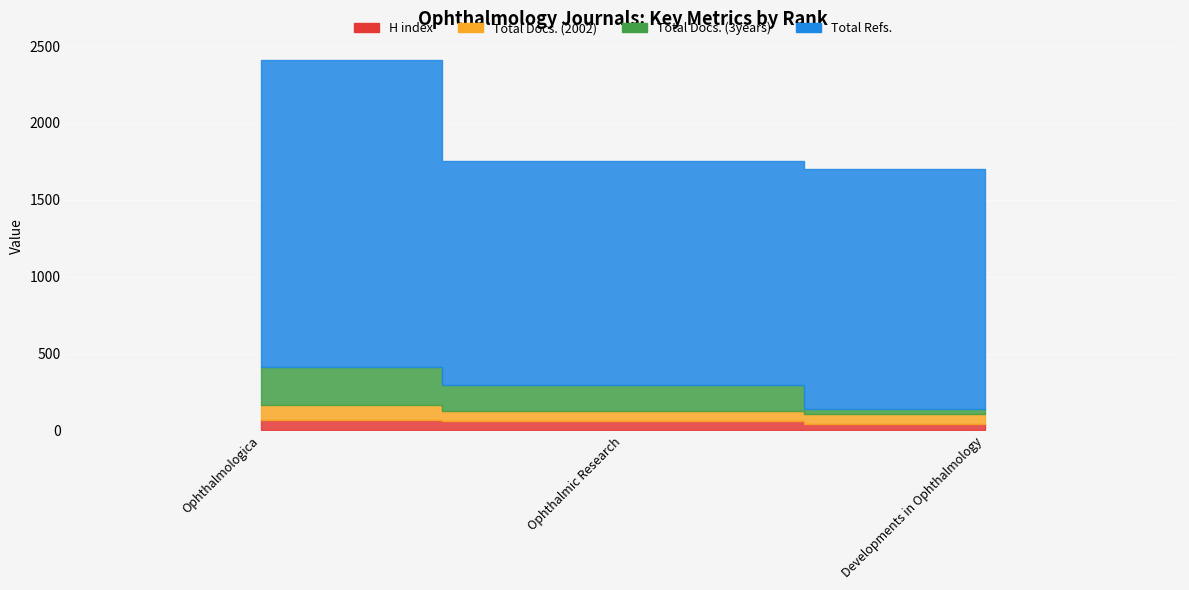

Reading left to right, extract all data points from this chart.

H index: 70	63	45
Total Docs. (2002): 96	63	65
Total Docs. (3years): 244	170	31
Total Refs.: 1998	1454	1562